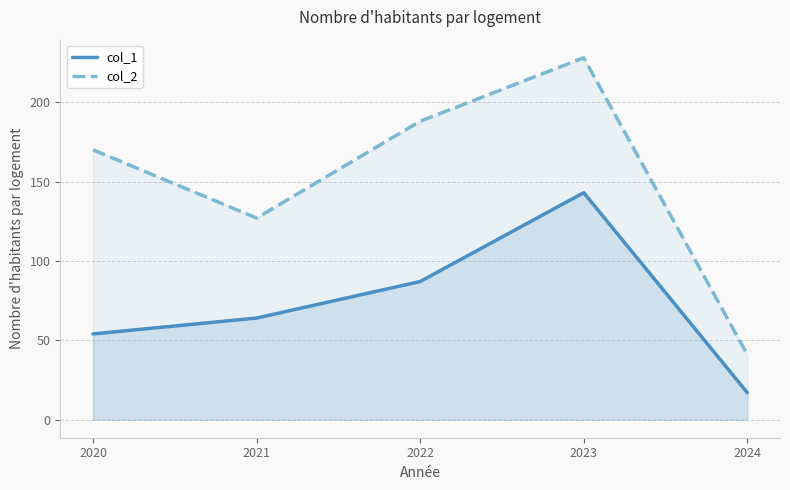

Reading left to right, list all the values displayed in this chart.

col_1: 54	64	87	143	17
col_2: 170	127	188	228	41